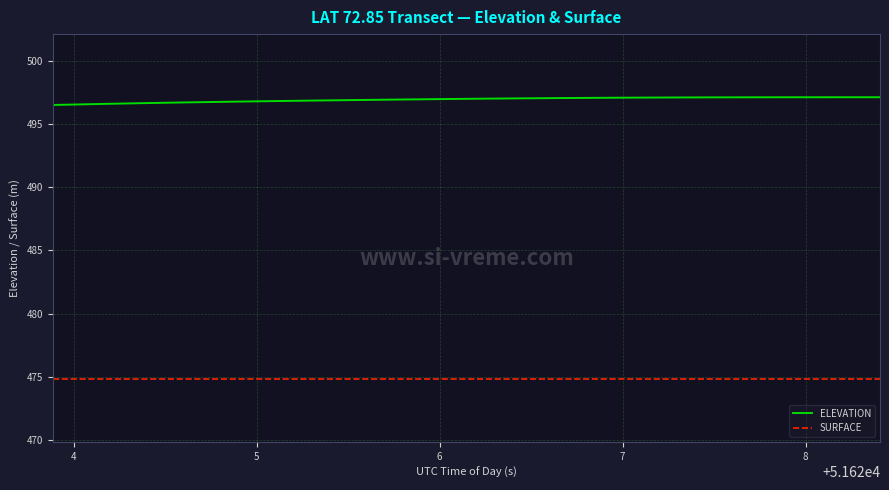

List the series in order of their peak value, lowest first.

SURFACE, ELEVATION